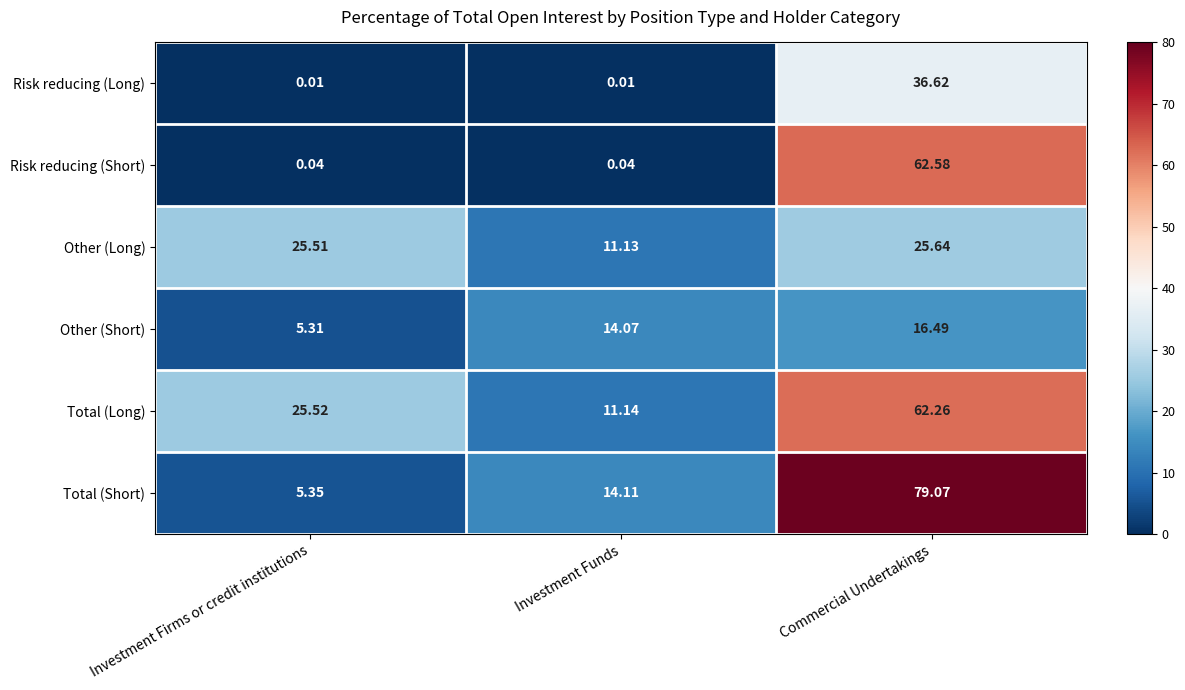

Which category has the highest value across all series?

Commercial Undertakings